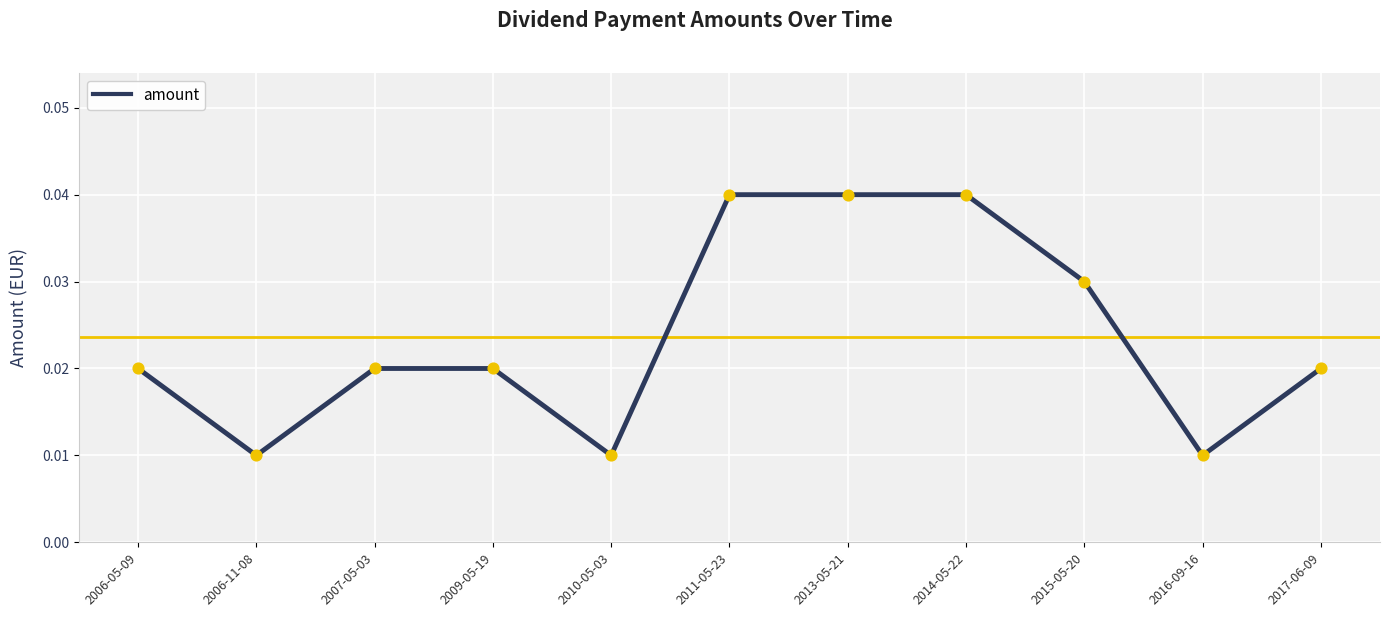

Which has a higher value, 2013-05-21 or 2015-05-20?

2013-05-21